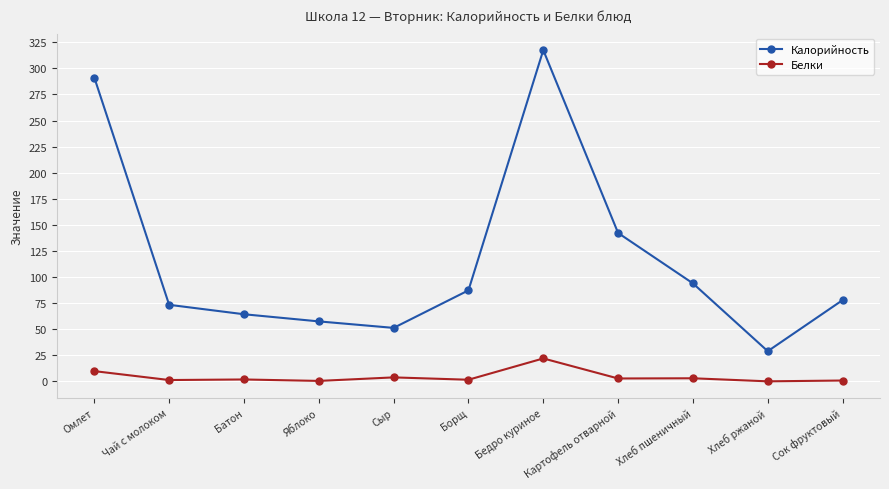

Does the chart display data point markers on the line(s)?

Yes